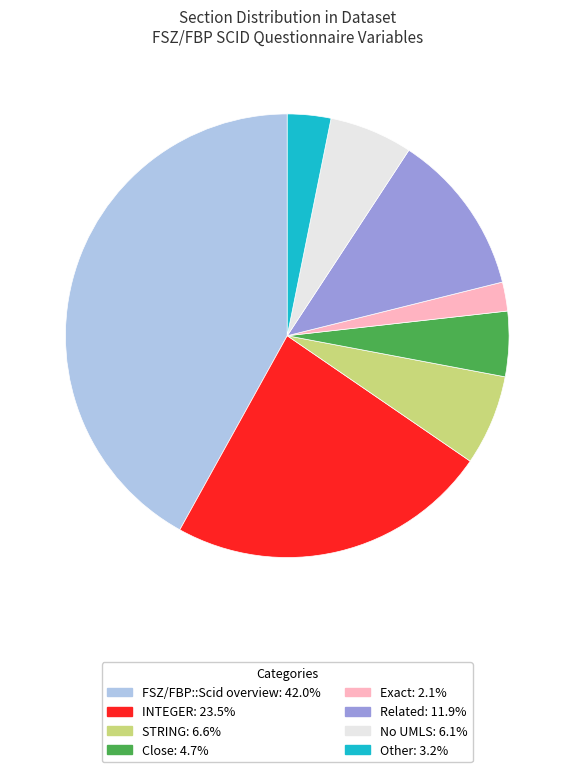

Does any single category account for the majority?

No